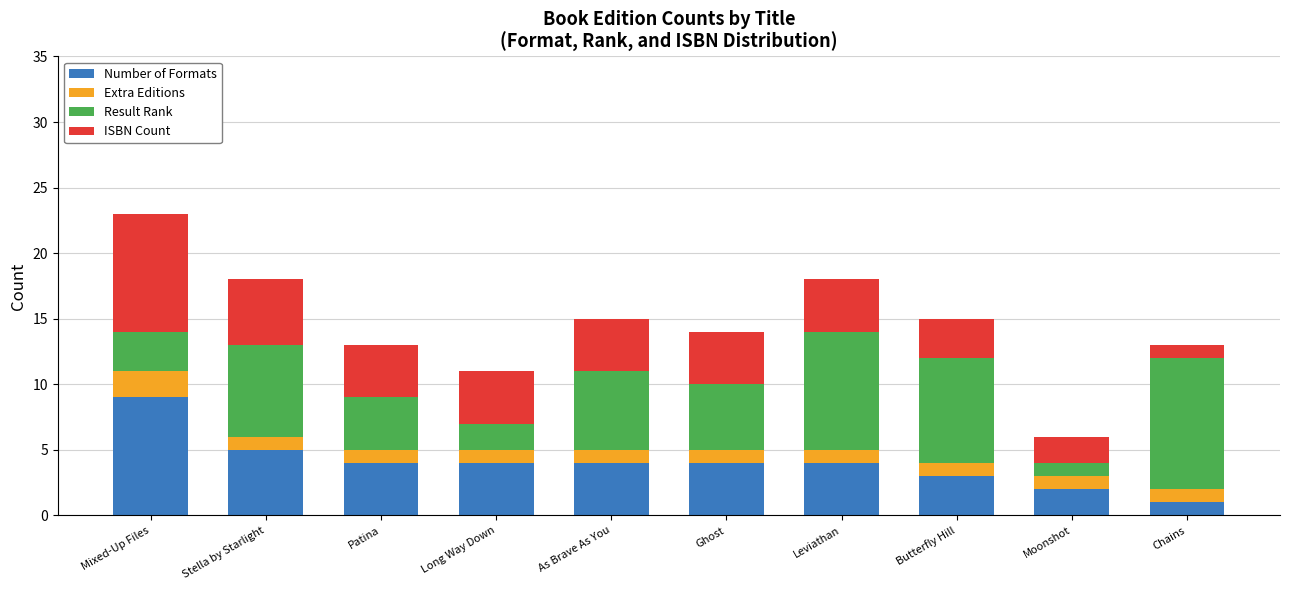

At which label does Number of Formats reach its peak?

Mixed-Up Files